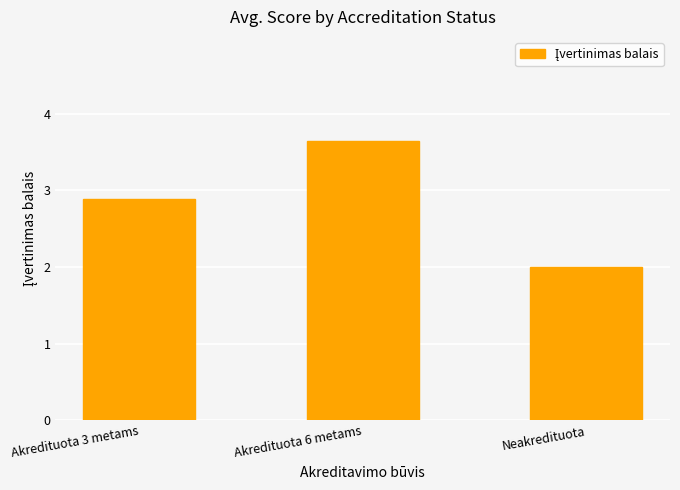

What is the label of the 3rd bar from the left?

Neakredituota